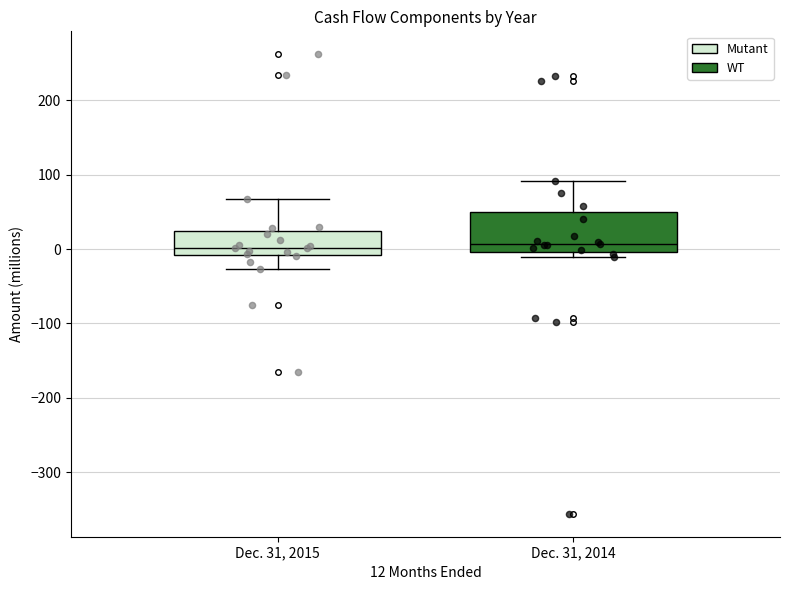

Reading left to right, read every box against the y-axis: the position of its median line, the range the box covers, and the ends of its whiskers. The values are not printed on the chart, so give them approximately, as read against the axis.

Dec. 31, 2015: median 0, box -10 to 20, whiskers -30 to 70
Dec. 31, 2014: median 10, box 0 to 50, whiskers -10 to 90